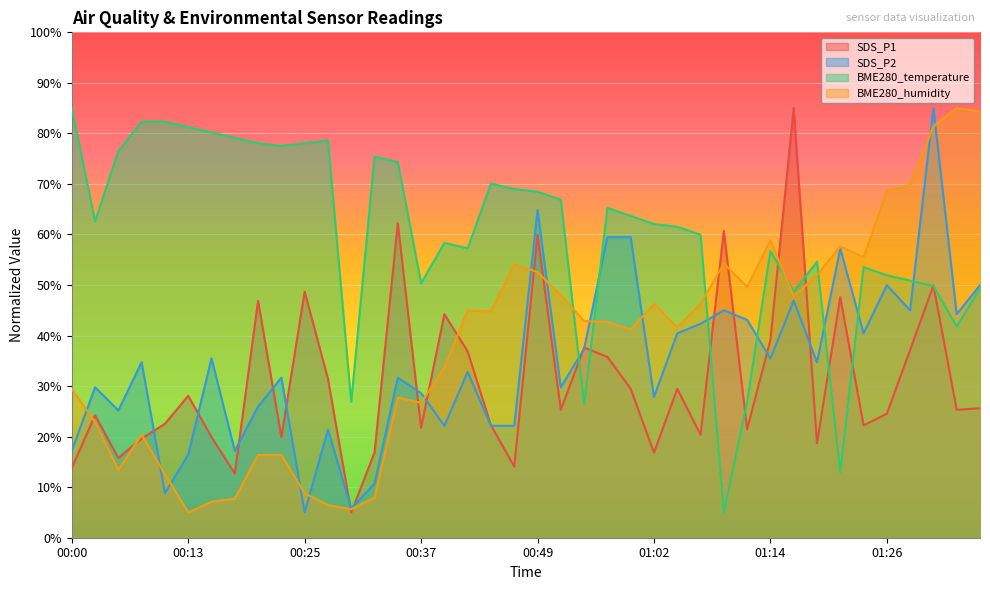

At 01:09, list the series in order from smallest to largest.

BME280_temperature, SDS_P2, BME280_humidity, SDS_P1